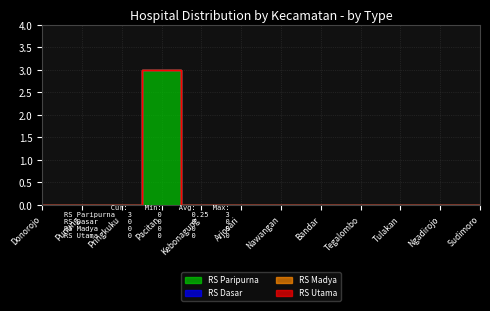

List the labels in order of RS Dasar value, largest first.

Donorojo, Punung, Pringkuku, Pacitan, Kebonagung, Arjosari, Nawangan, Bandar, Tegalombo, Tulakan, Ngadirojo, Sudimoro